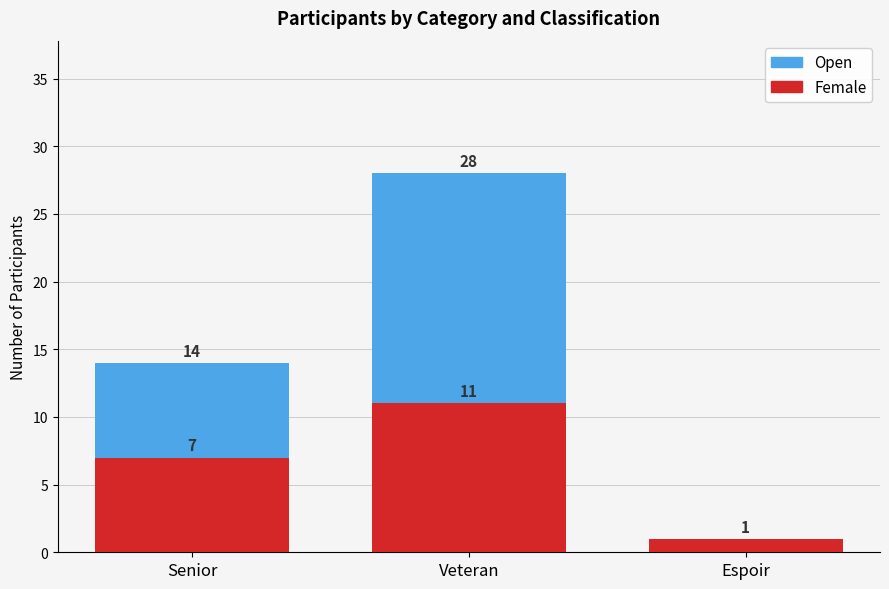

How many groups of bars are there?

3